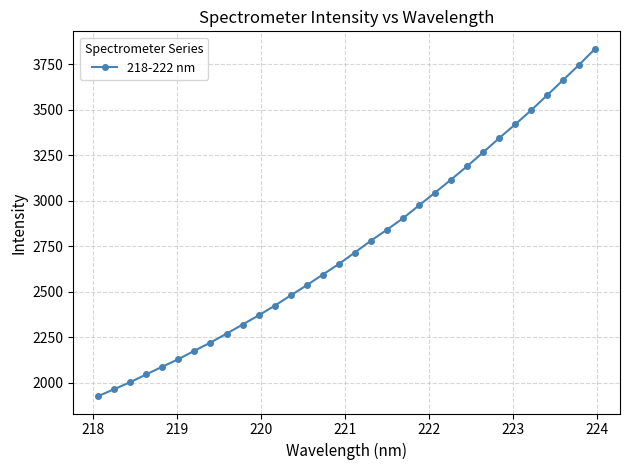

What is the maximum value shown in the chart?

3834.4